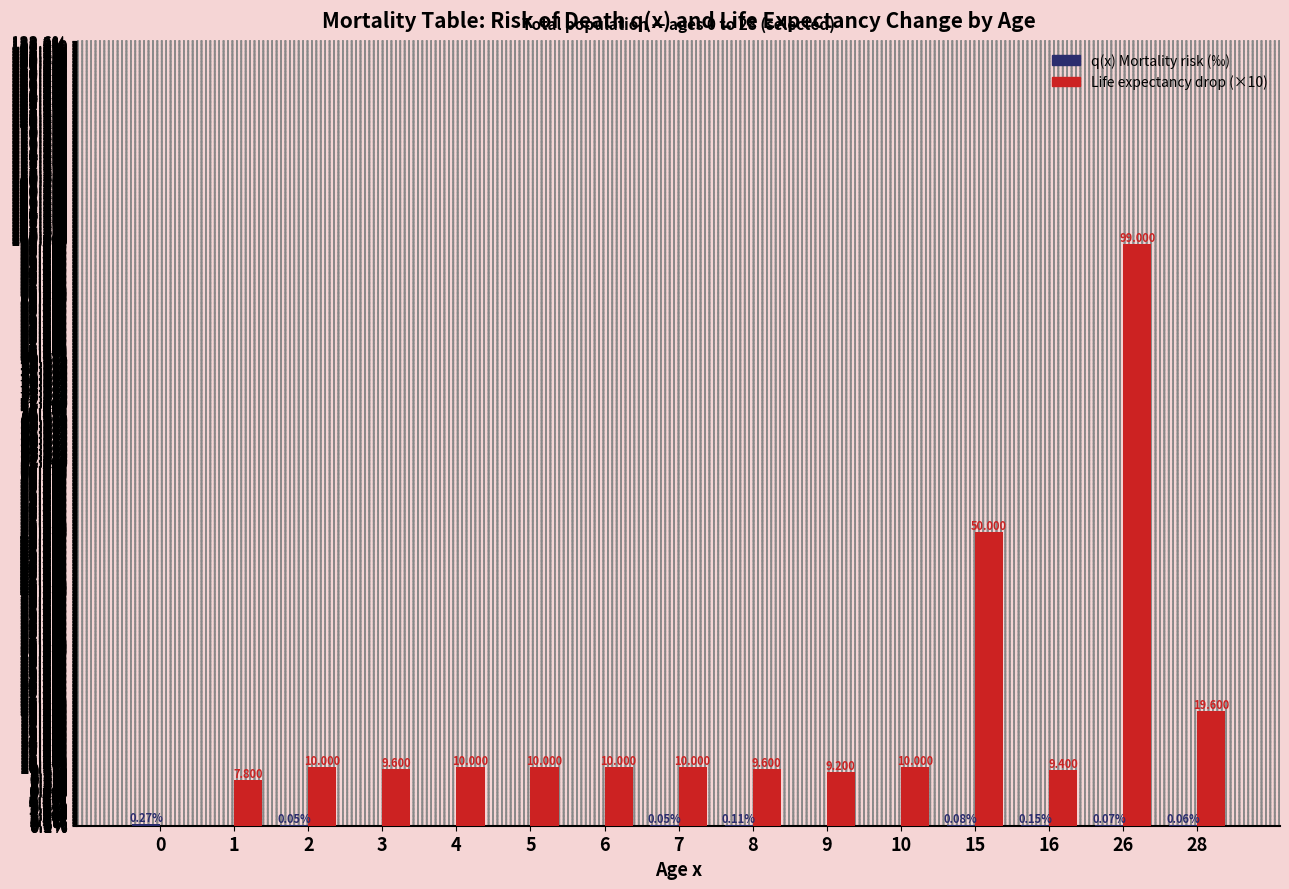

Which series has the largest total across all categories?

Life expectancy drop (×10)